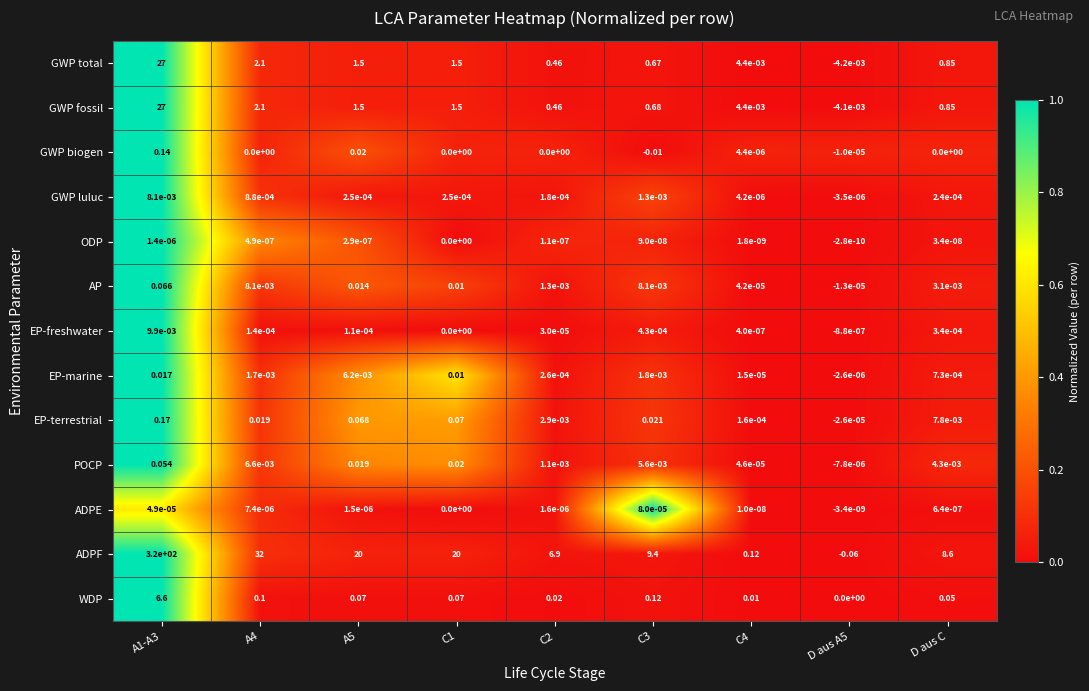

Which series has the widest spread of values?

ADPF